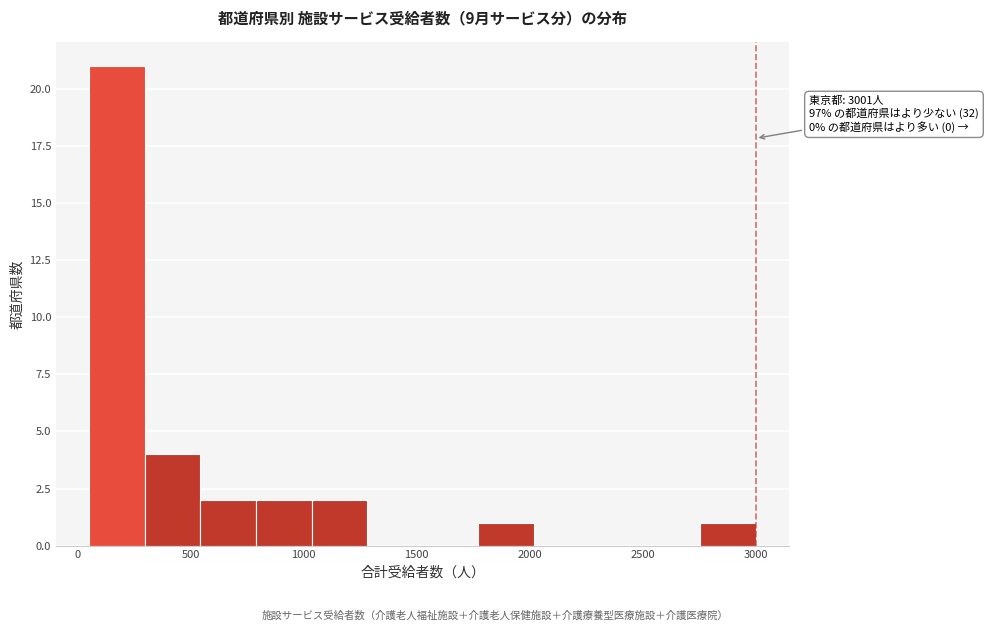

Over which range of the x-axis is the bar tallest?

50 to 300